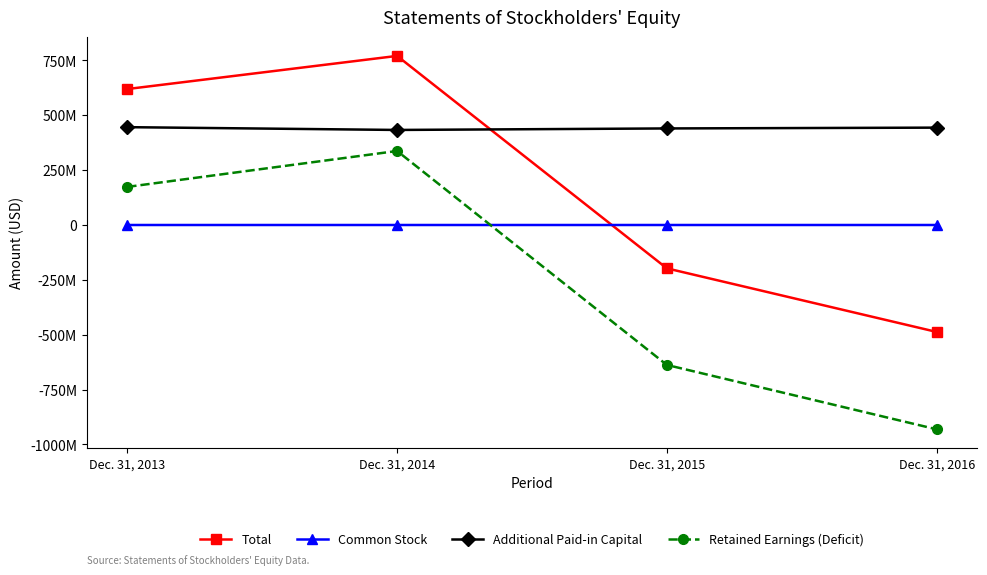

Reading left to right, transcribe all the data shown in this chart.

Total: Dec. 31, 2013=619828361	Dec. 31, 2014=770861641	Dec. 31, 2015=-197602114	Dec. 31, 2016=-487421668
Common Stock: Dec. 31, 2013=61858	Dec. 31, 2014=61067	Dec. 31, 2015=63120	Dec. 31, 2016=63260
Additional Paid-in Capital: Dec. 31, 2013=446044159	Dec. 31, 2014=433332285	Dec. 31, 2015=440221018	Dec. 31, 2016=443895032
Retained Earnings (Deficit): Dec. 31, 2013=173722344	Dec. 31, 2014=337468289	Dec. 31, 2015=-637886252	Dec. 31, 2016=-931379960